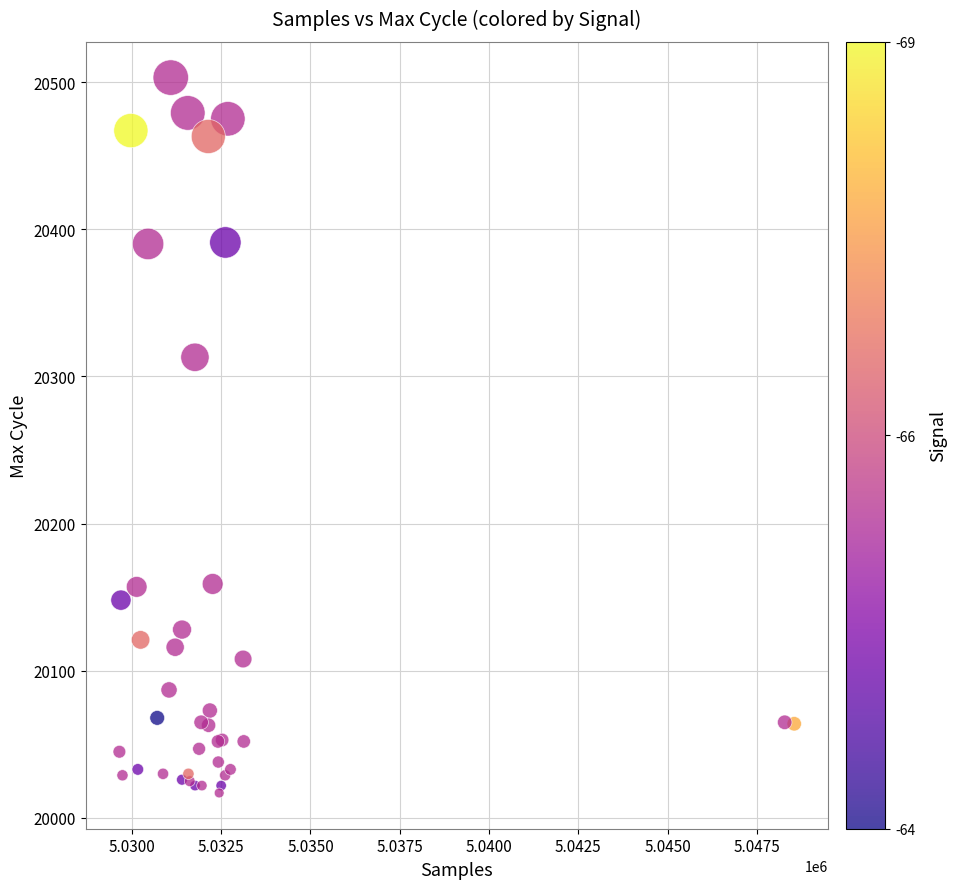

What Y value in the scatter plot is closest to 20260?

20313